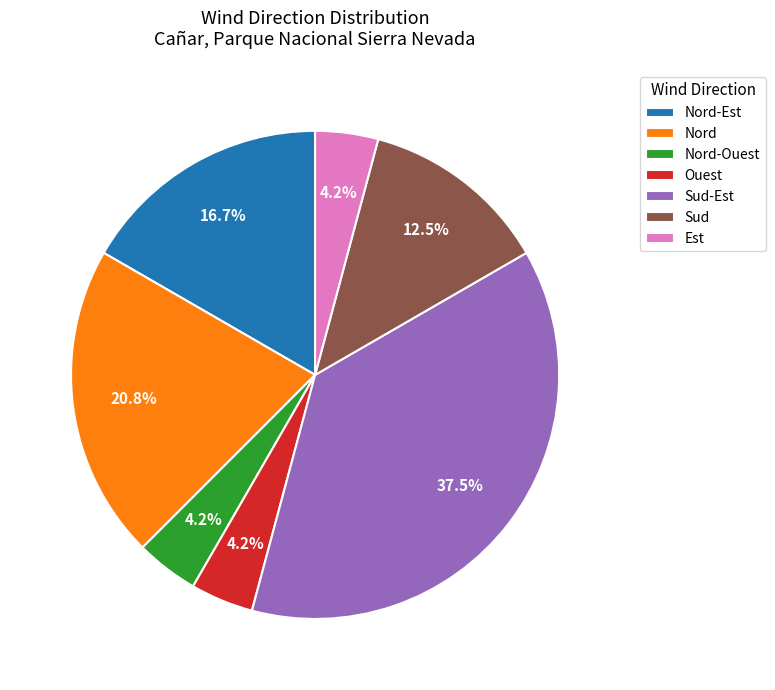

Is the sum of Sud and Ouest greater than half?

No